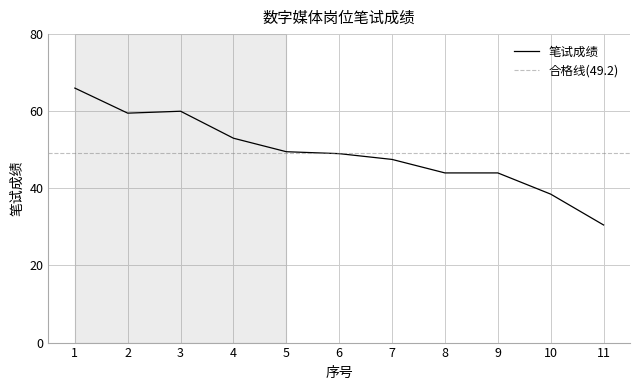

How many data points are above 49?

5